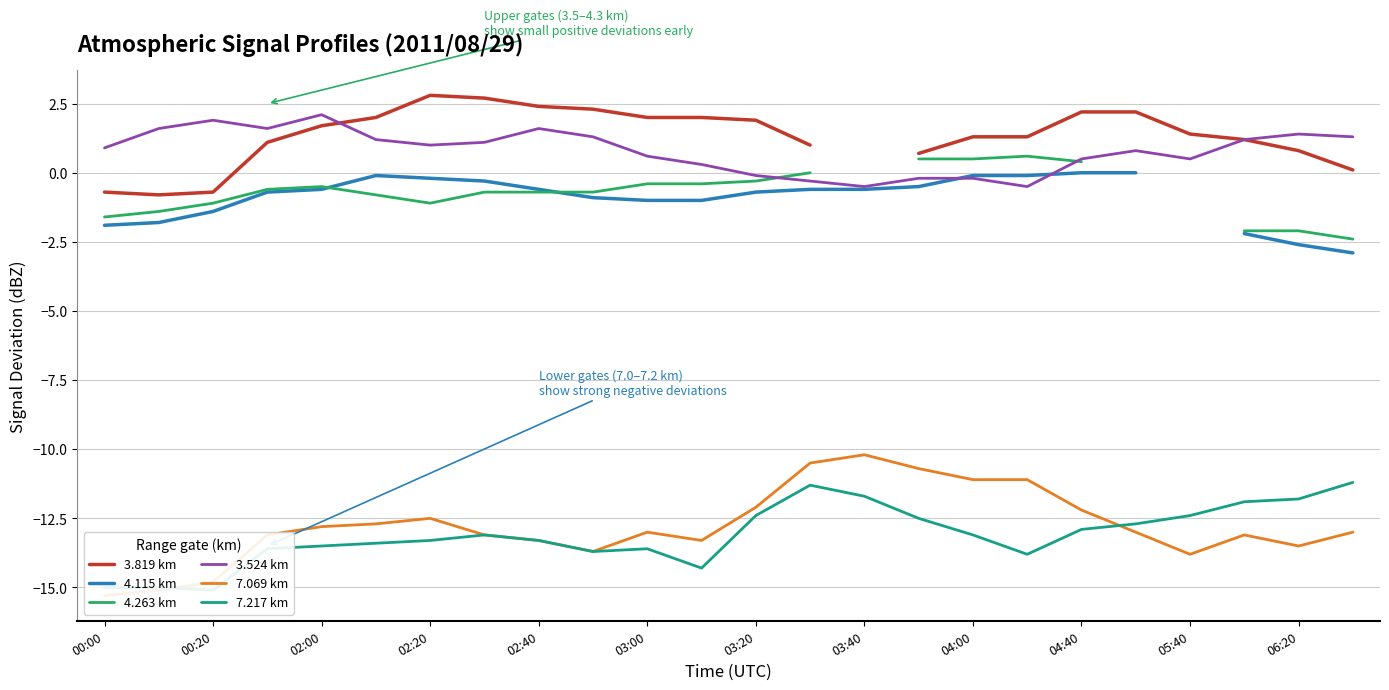

At which label does 4.263 km first exceed 0?

15